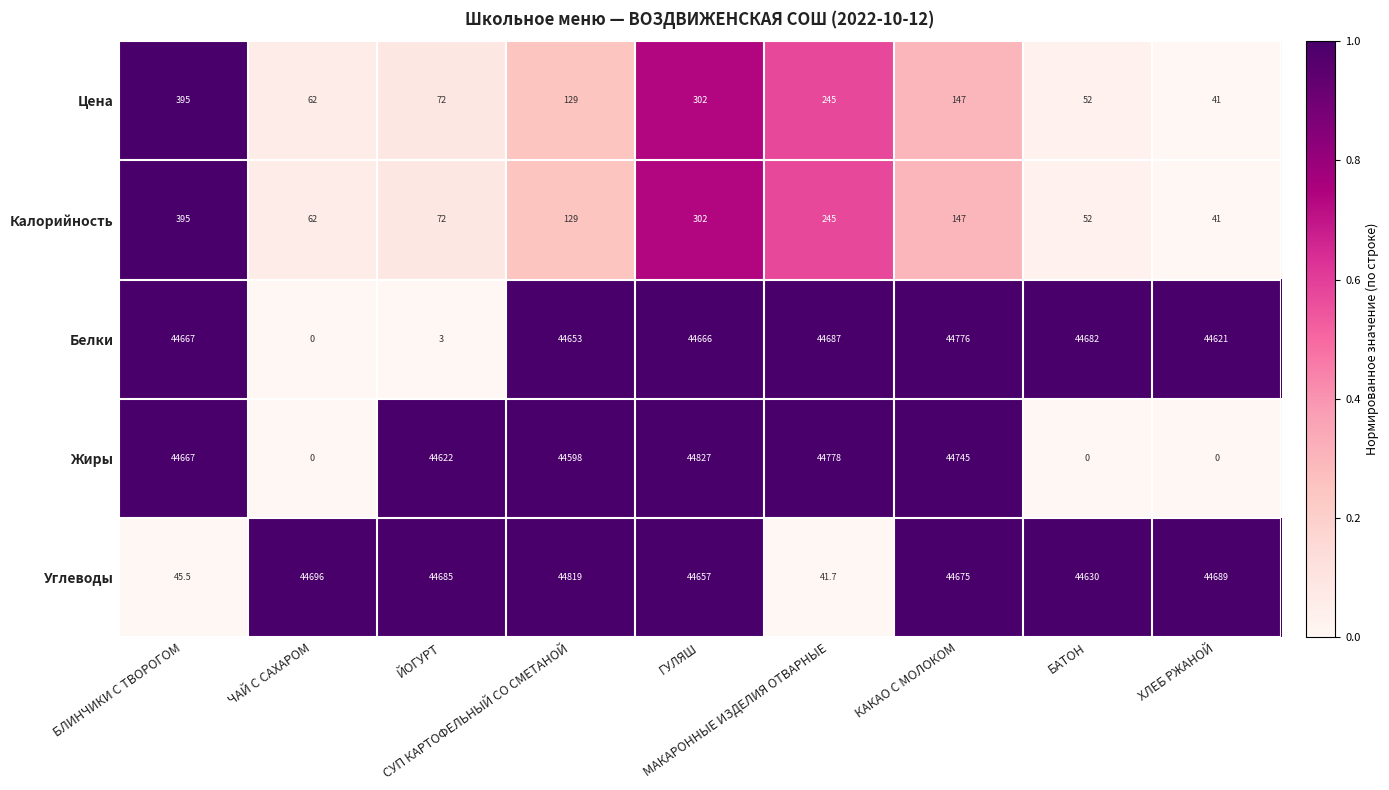

At how many categories does at least one series exceed 19747?

9